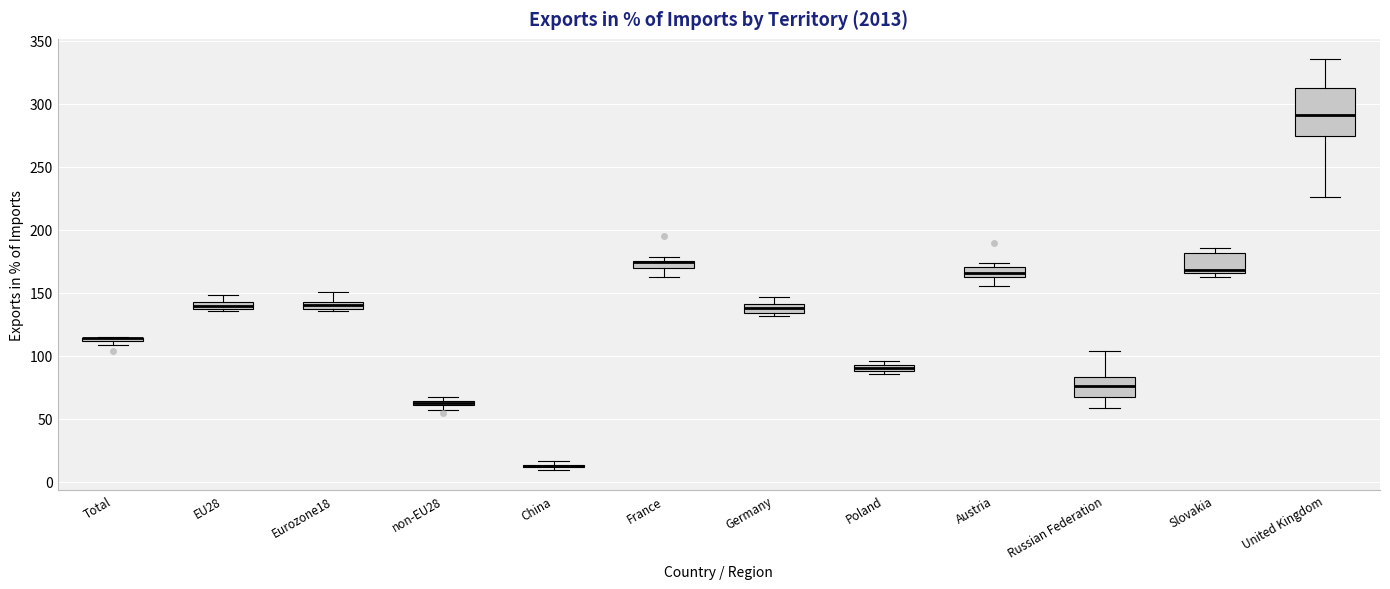

Comparing the boxes themselves (not the whiskers), which one is the tallest?

United Kingdom